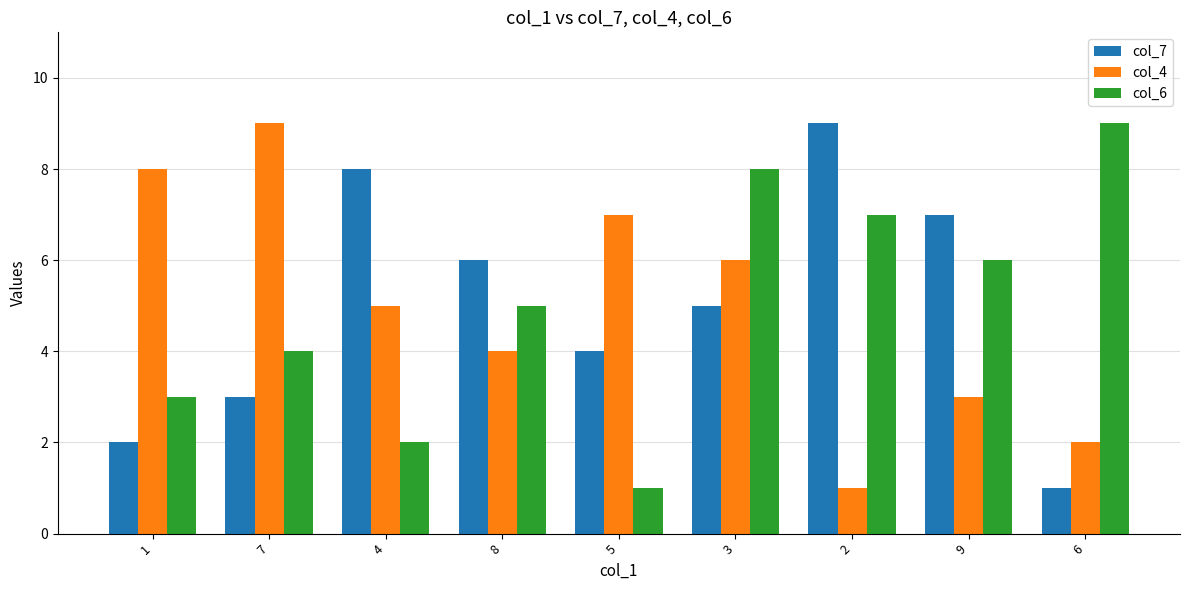

How many col_7 values are between 3 and 7?

5